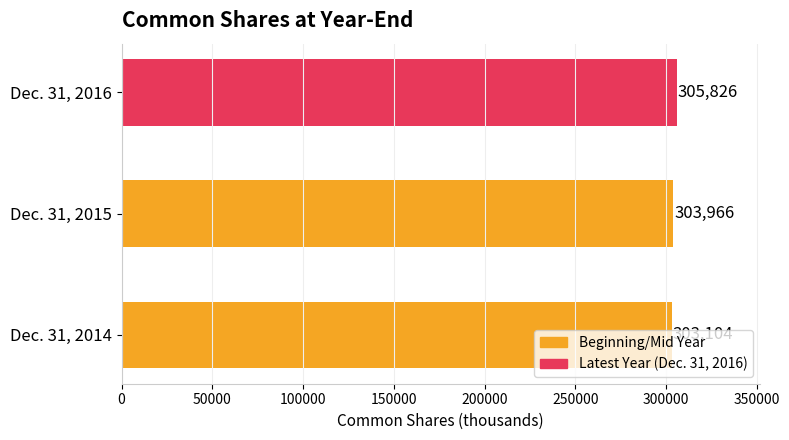

Between Dec. 31, 2016 and Dec. 31, 2015, which is larger?

Dec. 31, 2016